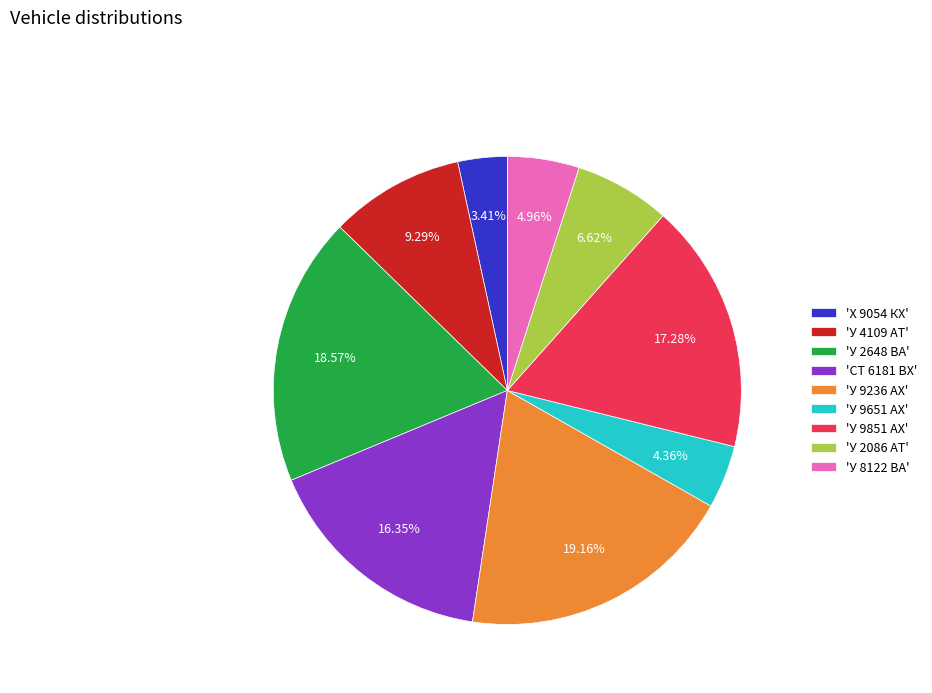

Which slice is the smallest?

'Х 9054 КХ'